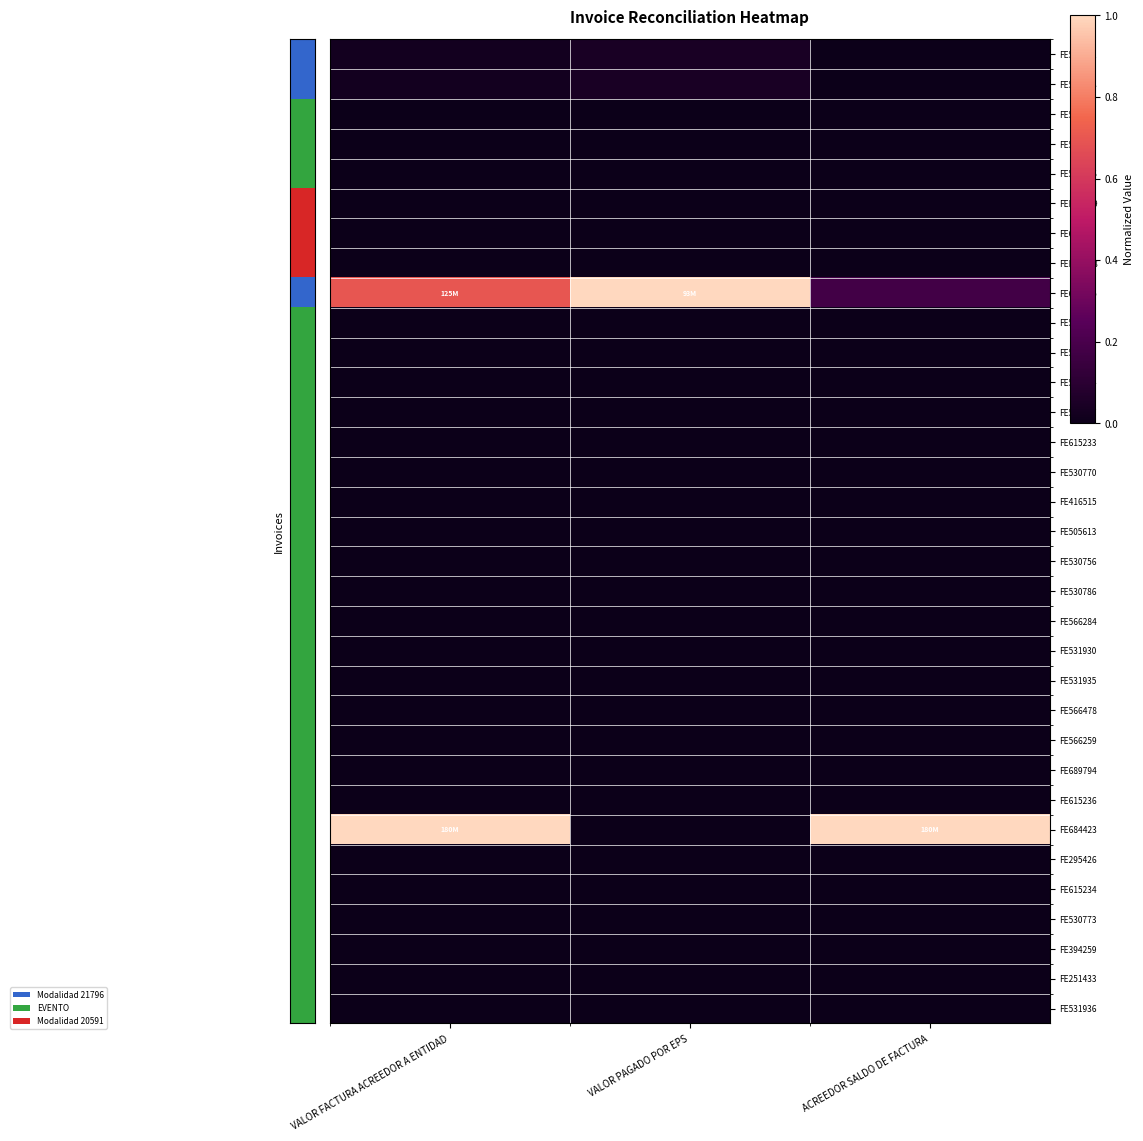

Which series has the widest spread of values?

FE684423